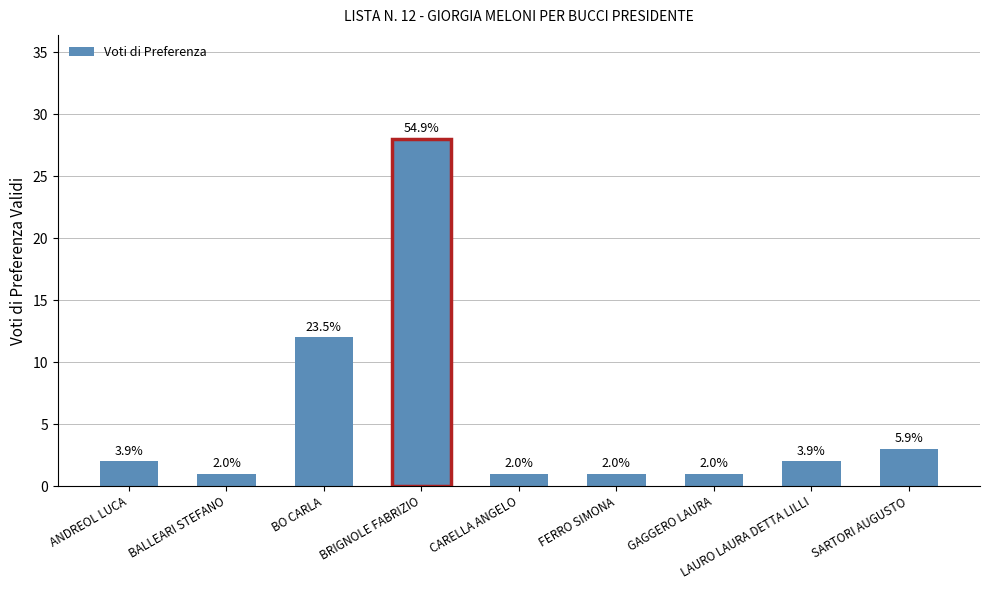

What is the label of the 5th bar from the right?

CARELLA ANGELO